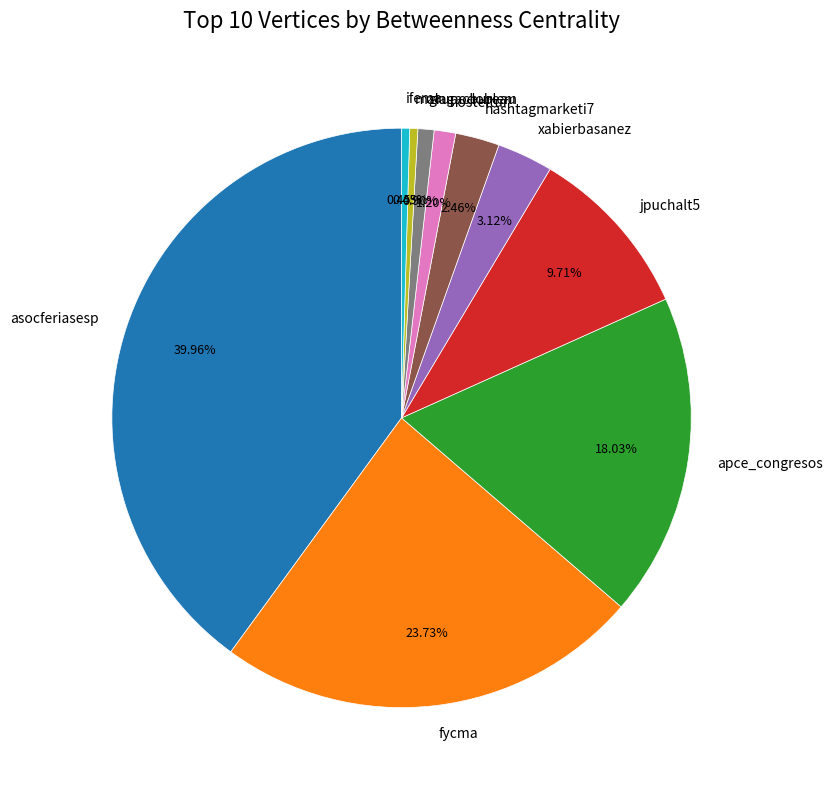

Combined, what portion of the pie is asocferiasesp and apce_congresos?

58.0%